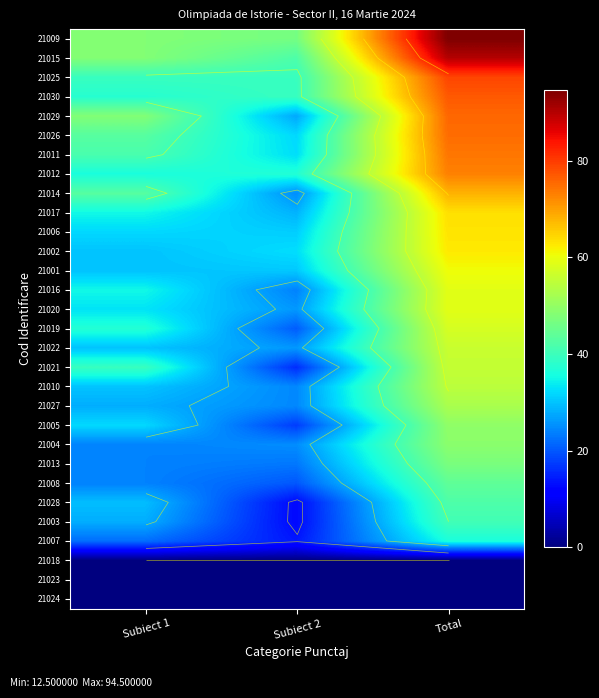

What is the difference between the highest and lowest values at Subiect 1?

48.0